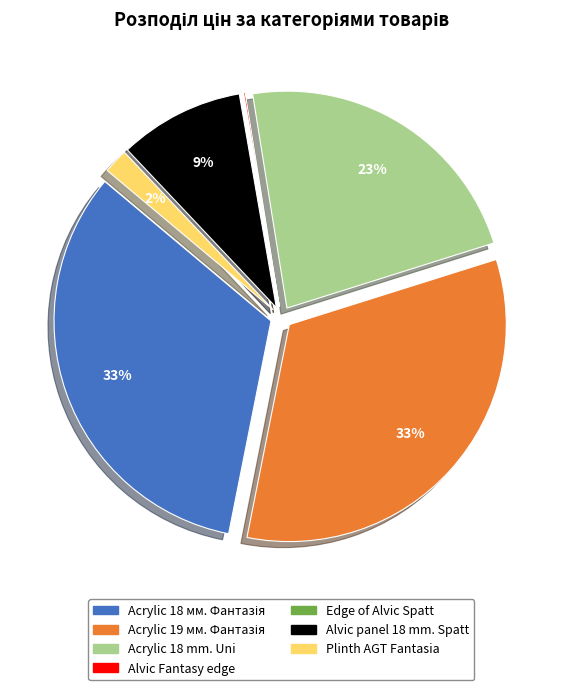

To the nearest percent, what is the average slice percentage?

14%